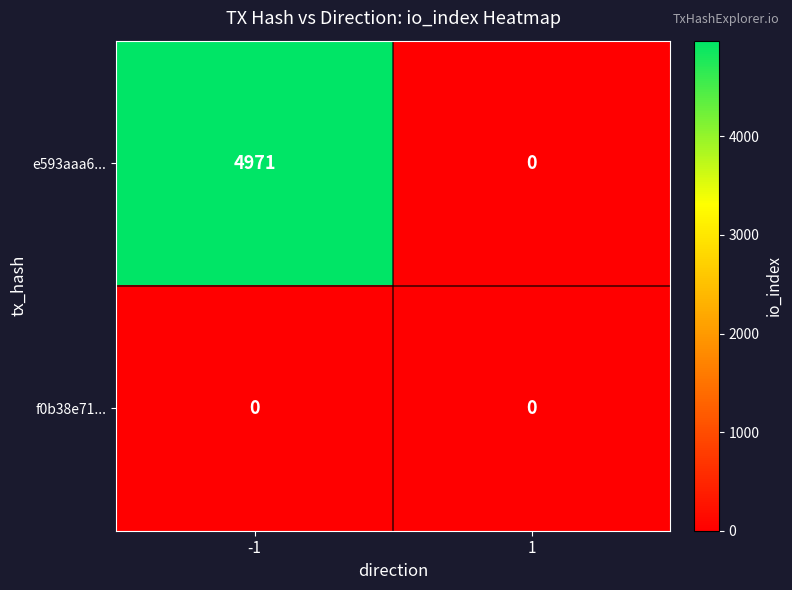

Is it true that f0b38e71... equals 0 at 1?

True